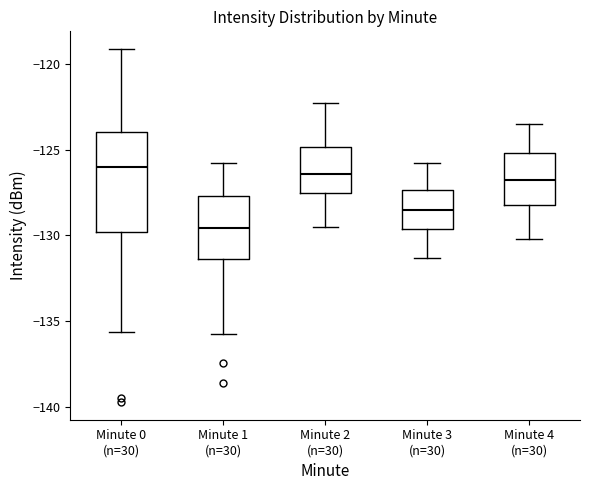

Reading left to right, transcribe this box plot: for each box, give where its median line is, the range the box spans, and where its two whiskers end, as read against the y-axis. The values are not printed on the chart, so give them approximately, as read against the axis.

Minute 0 (n=30): median -126.0, box -130.0 to -124.0, whiskers -135.5 to -119.0
Minute 1 (n=30): median -129.5, box -131.5 to -127.5, whiskers -135.5 to -126.0
Minute 2 (n=30): median -126.5, box -127.5 to -125.0, whiskers -129.5 to -122.5
Minute 3 (n=30): median -128.5, box -129.5 to -127.5, whiskers -131.5 to -126.0
Minute 4 (n=30): median -126.5, box -128.0 to -125.0, whiskers -130.0 to -123.5